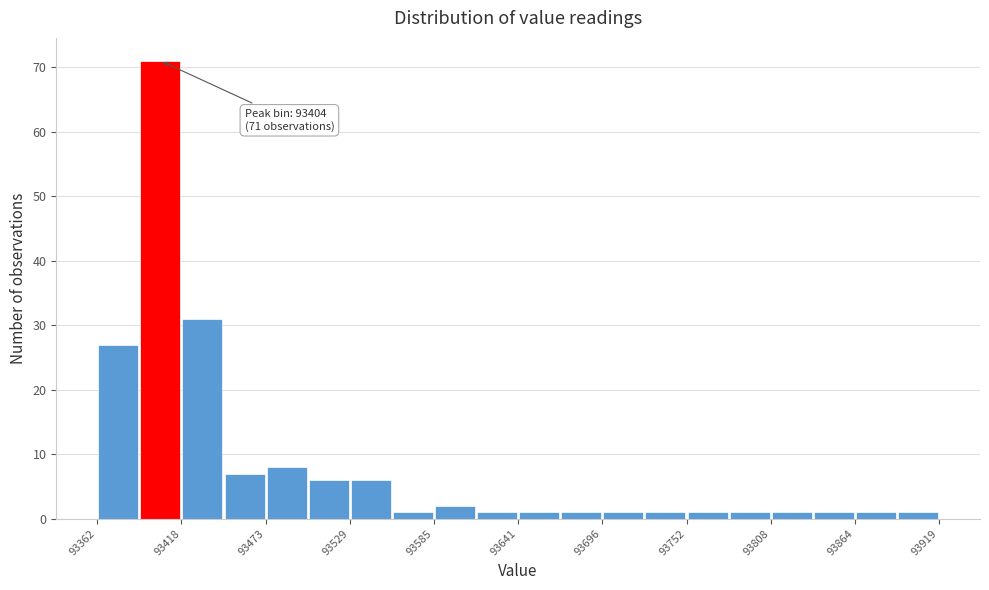

Around what value on the x-axis is the tallest bar? Give the approximate position of its centre, as read against the axis.

93400